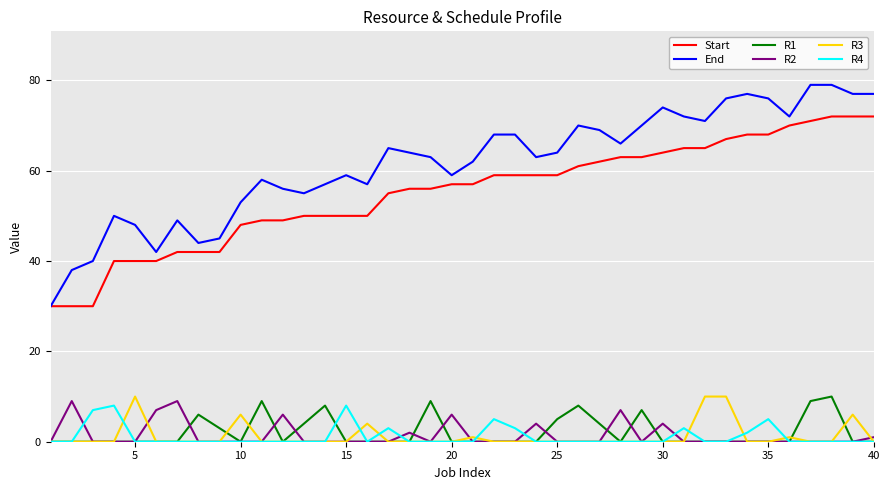

What is the maximum value shown in the chart?

79